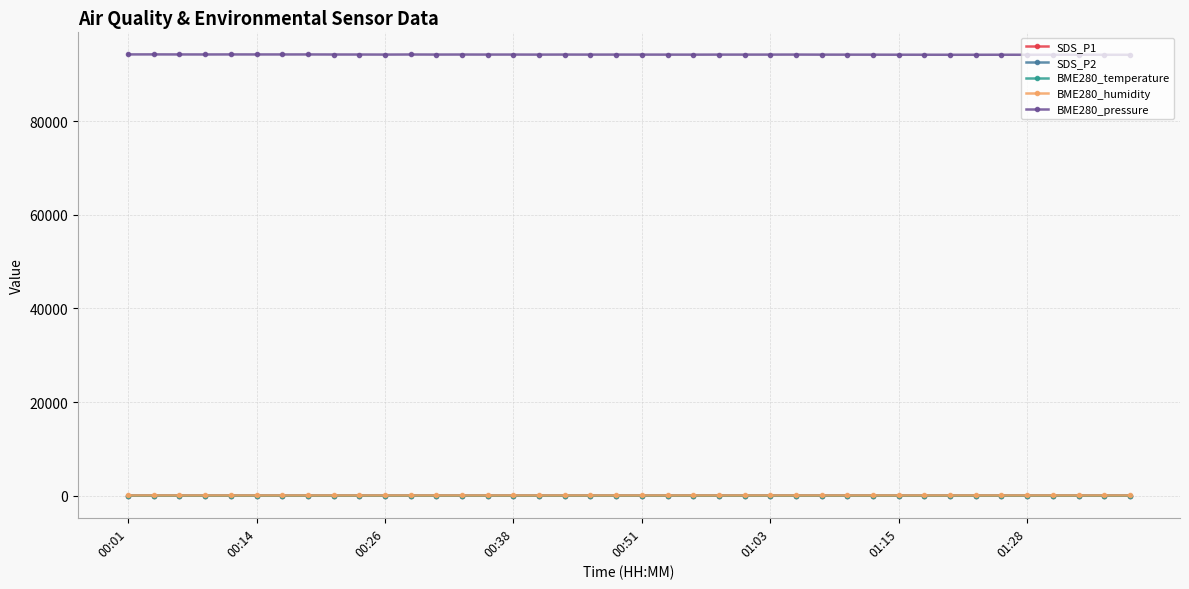

How many data points in SDS_P1 are above 12?

22